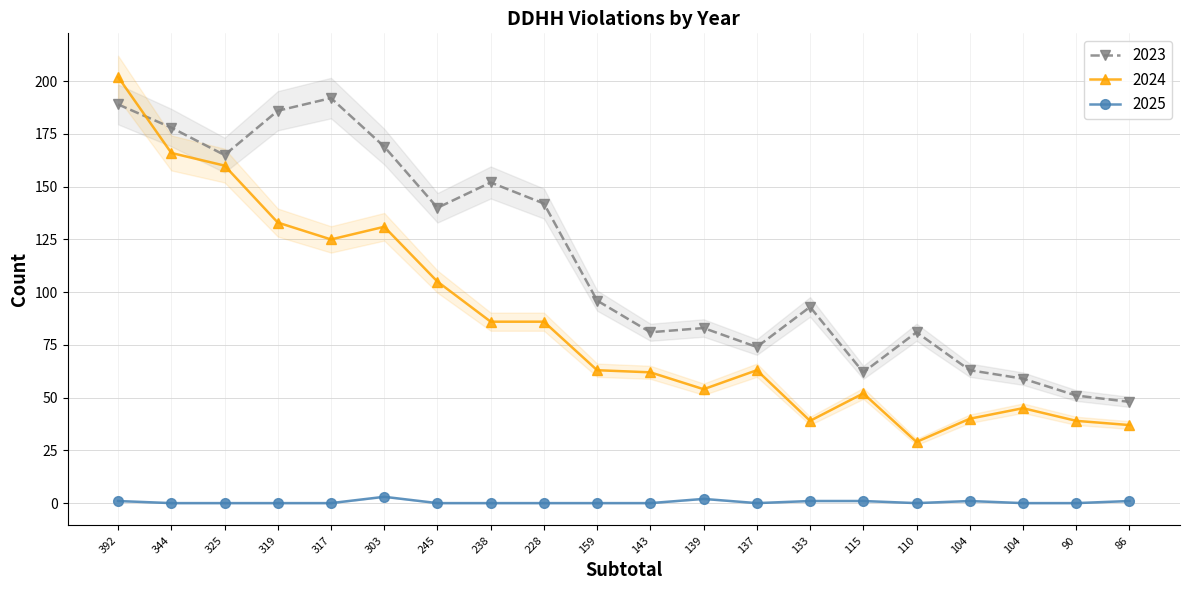

At which category does 2025 reach its first local valley?

137